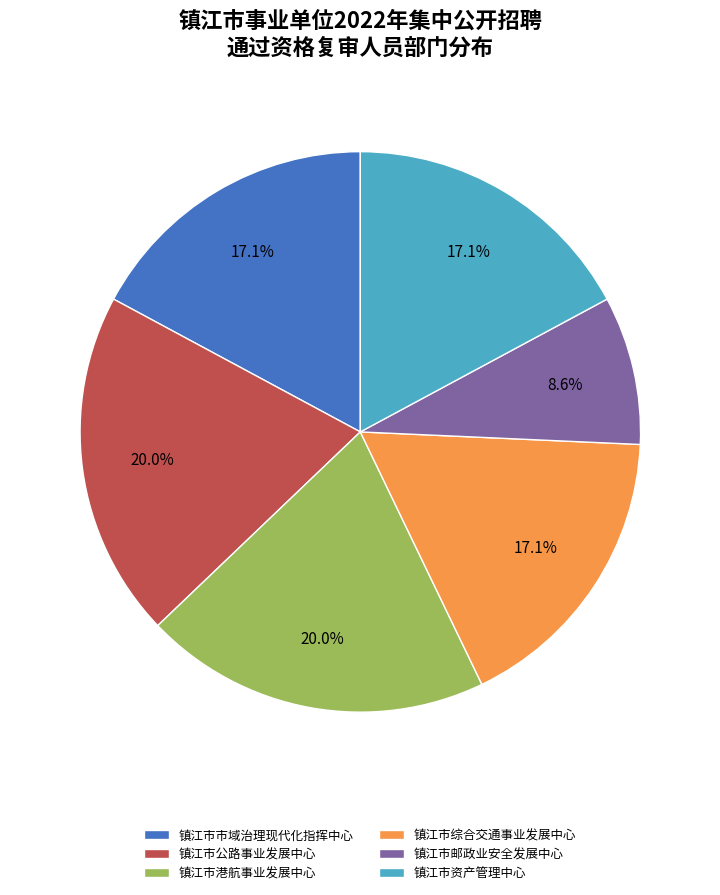

What percentage is NOT represented by 镇江市港航事业发展中心?

80.0%